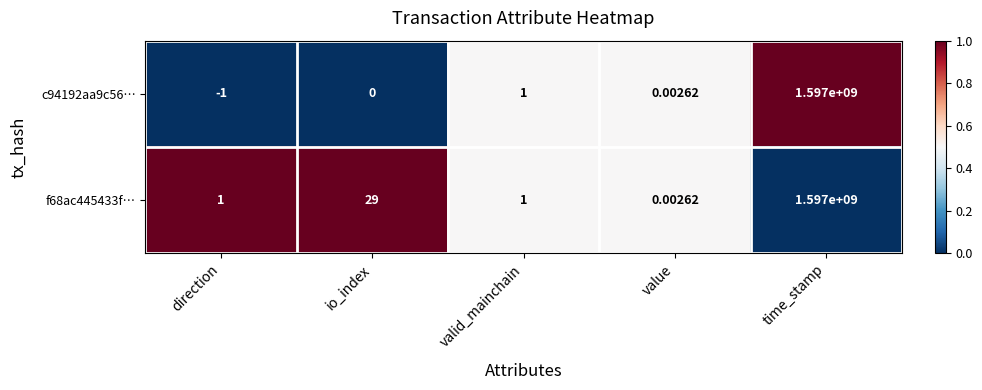

List the series in order of their overall mean, lowest first.

c94192aa9c56…, f68ac445433f…